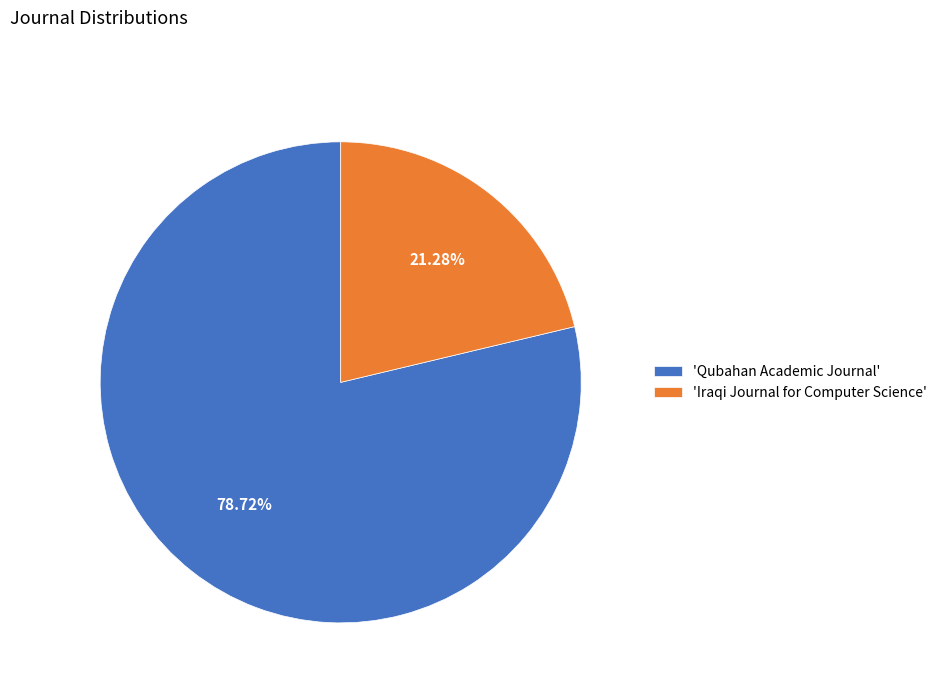

Rank the categories by value from highest to lowest.

'Qubahan Academic Journal', 'Iraqi Journal for Computer Science'